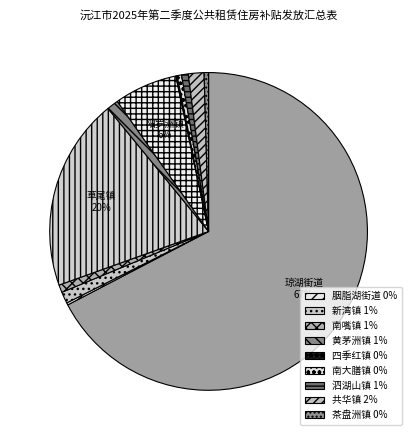

Which category has the smallest portion of the pie?

四季红镇